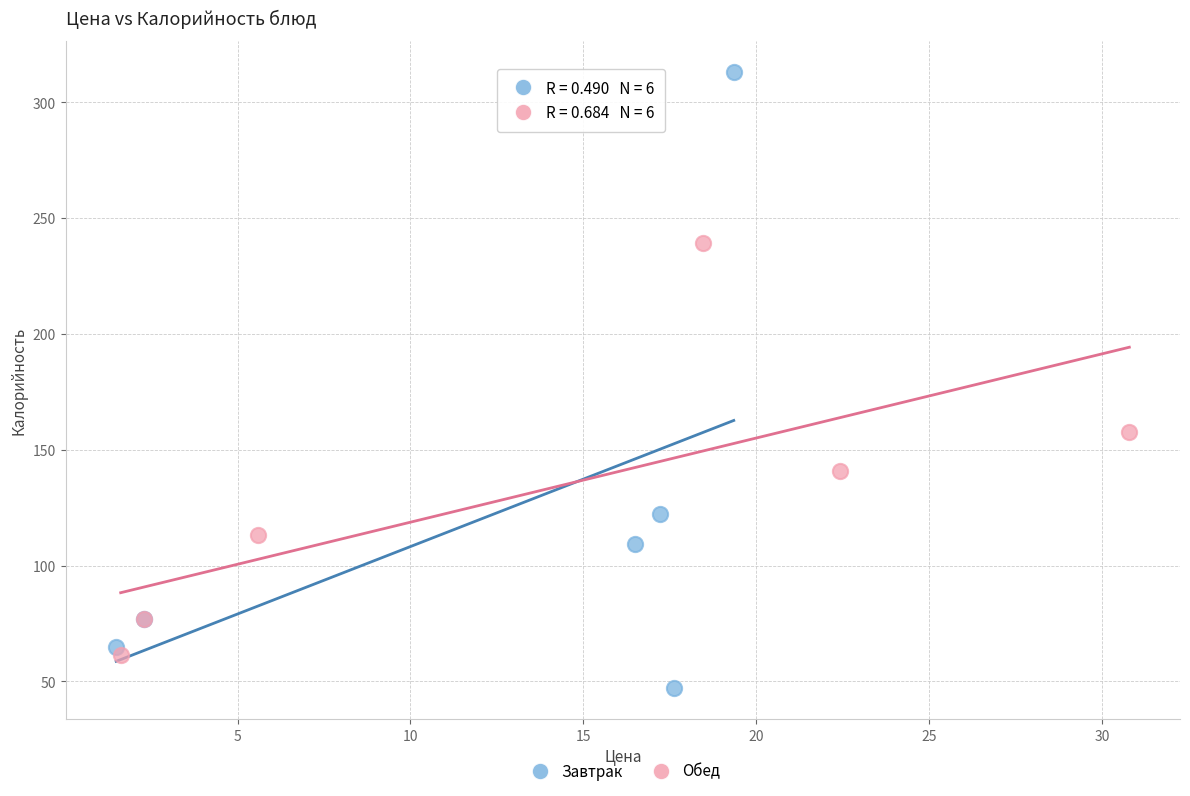

Which series contains the highest Y value?

Завтрак